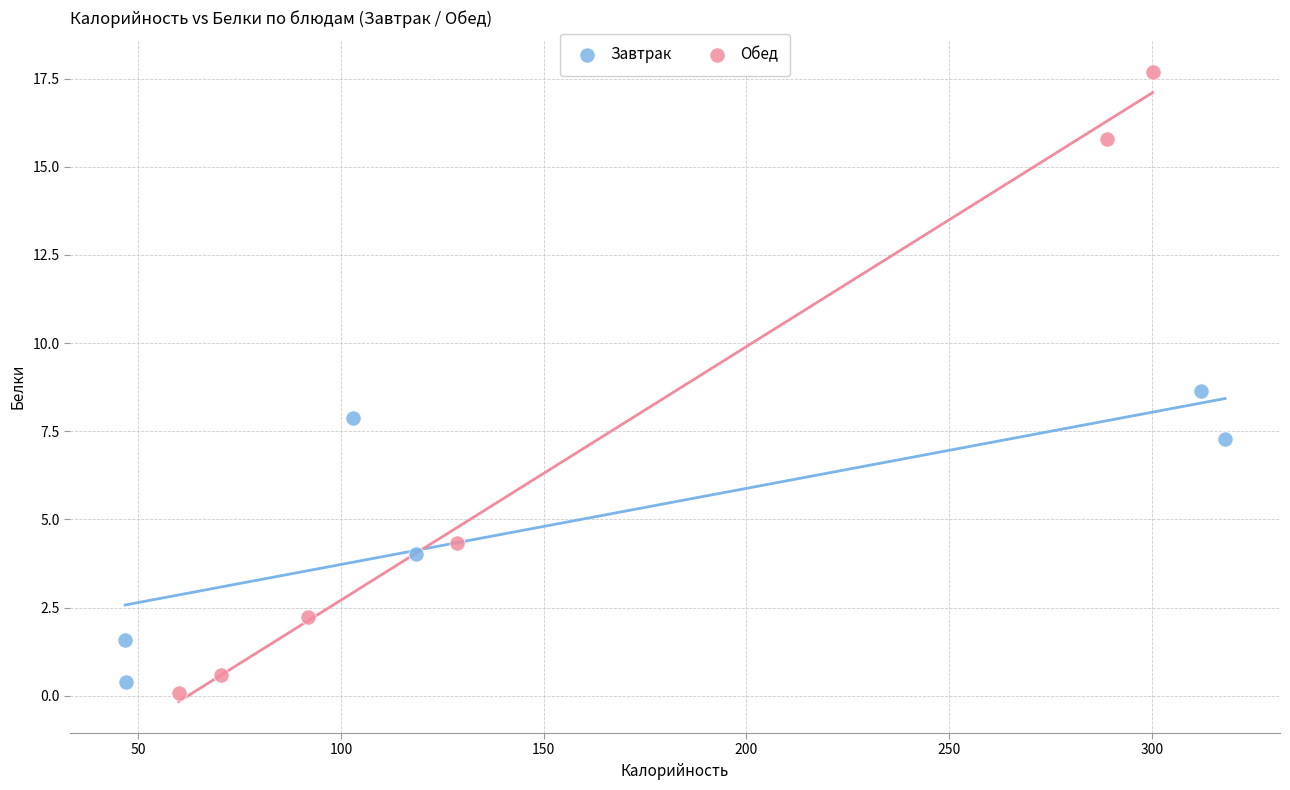

Which series has the largest Y range (max minus min)?

Обед